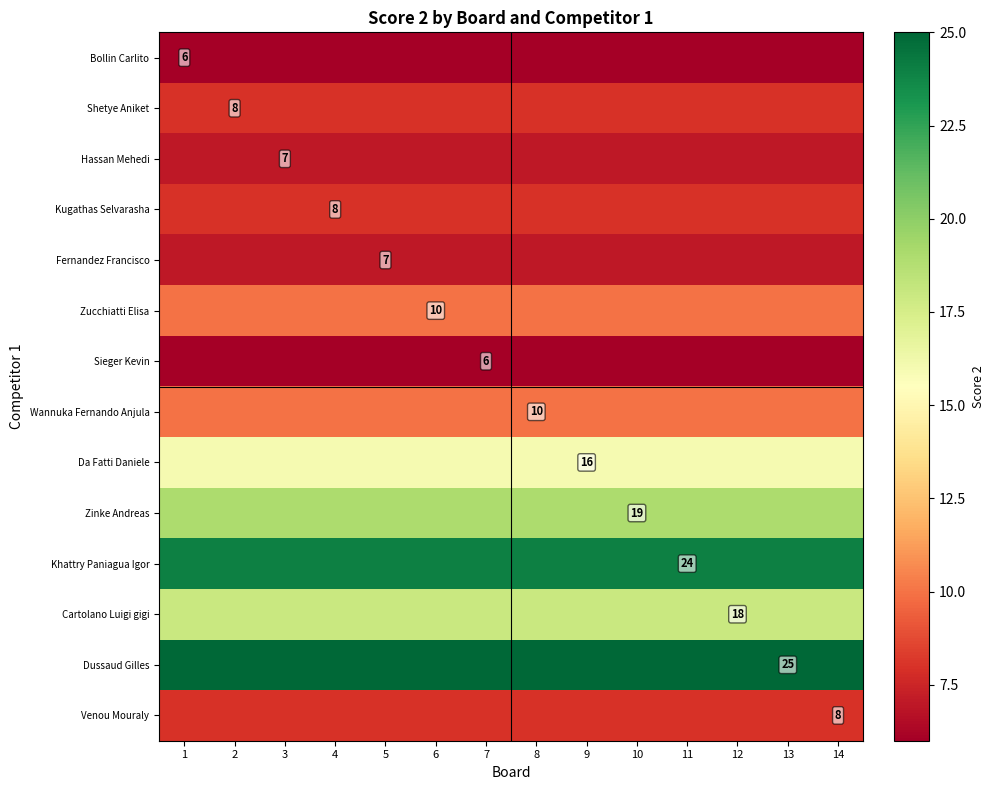

Rank the series by their maximum value, from lowest to highest.

Bollin Carlito, Sieger Kevin, Hassan Mehedi, Fernandez Francisco, Shetye Aniket, Kugathas Selvarasha, Venou Mouraly, Zucchiatti Elisa, Wannuka Fernando Anjula, Da Fatti Daniele, Cartolano Luigi gigi, Zinke Andreas, Khattry Paniagua Igor, Dussaud Gilles